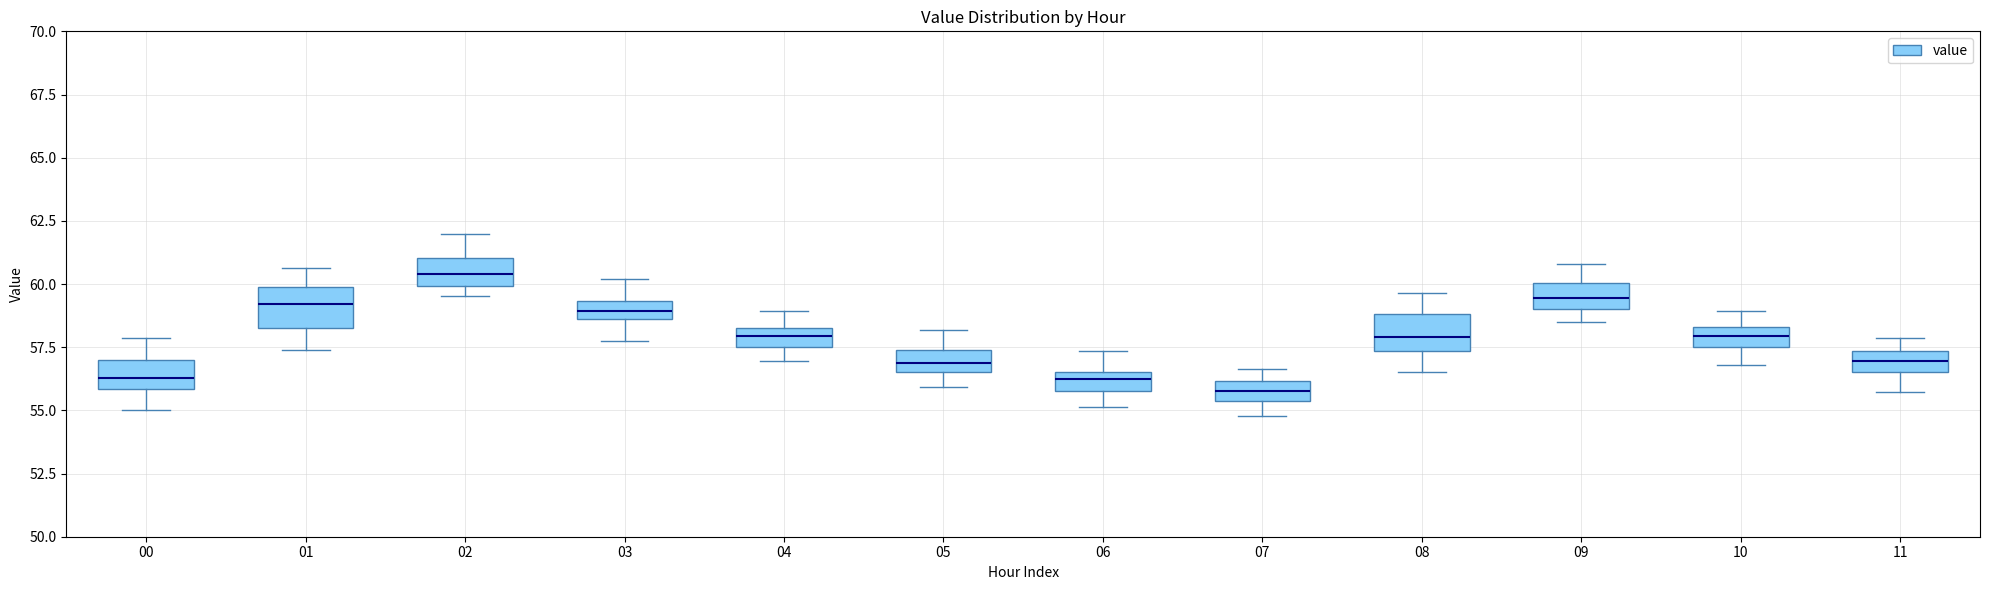

Which box's median line is the highest?

02